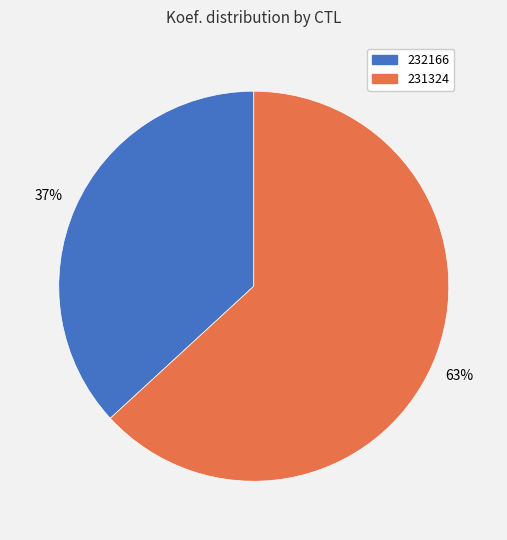

What is the ratio of the value at 232166 to the value at 231324?

0.6